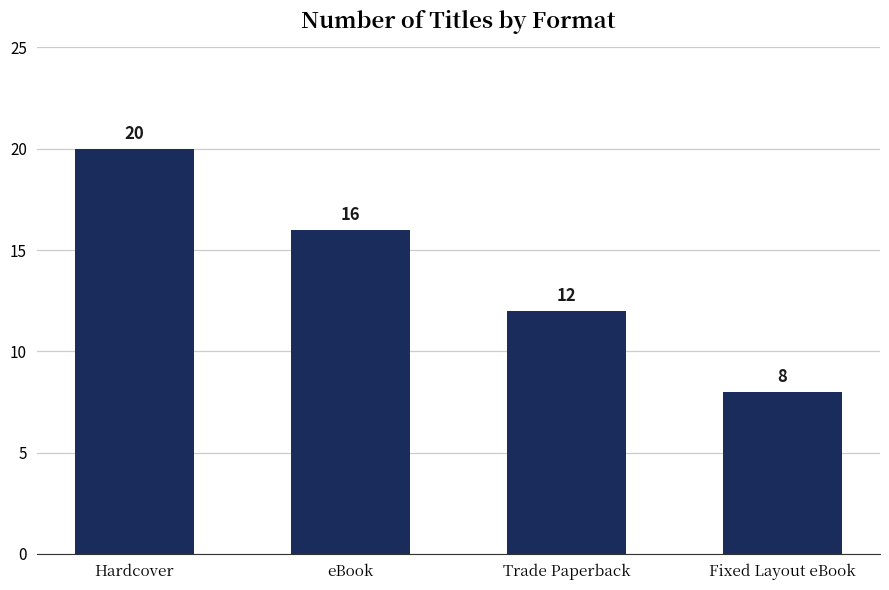

Which has a higher value, Hardcover or Trade Paperback?

Hardcover